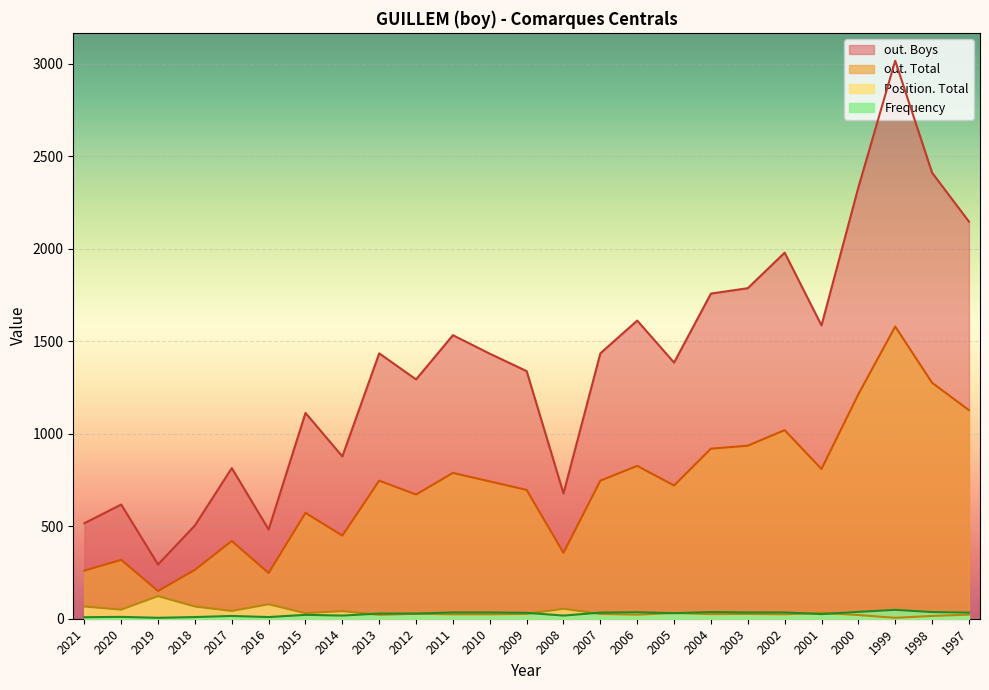

Reading right to left, what are all the values shown in this chart?

Frequency: 1997=33	1998=36	1999=48	2000=37	2001=25	2002=34	2003=34	2004=36	2005=30	2006=35	2007=33	2008=17	2009=32	2010=34	2011=34	2012=28	2013=28	2014=17	2015=21	2016=9	2017=15	2018=9	2019=5	2020=10	2021=8
Position. Total: 1997=22	1998=15	1999=5	2000=20	2001=32	2002=24	2003=26	2004=25	2005=31	2006=22	2007=26	2008=54	2009=26	2010=24	2011=24	2012=27	2013=21	2014=41	2015=30	2016=78	2017=42	2018=66	2019=122	2020=49	2021=66
out. Total: 1997=1127	1998=1275	1999=1579	2000=1213	2001=809	2002=1019	2003=935	2004=919	2005=720	2006=826	2007=746	2008=356	2009=696	2010=742	2011=788	2012=671	2013=746	2014=449	2015=572	2016=247	2017=420	2018=264	2019=150	2020=318	2021=260
out. Boys: 1997=2146	1998=2410	1999=3015	2000=2331	2001=1585	2002=1978	2003=1786	2004=1757	2005=1384	2006=1611	2007=1434	2008=677	2009=1338	2010=1432	2011=1532	2012=1293	2013=1434	2014=877	2015=1112	2016=482	2017=814	2018=504	2019=293	2020=617	2021=516